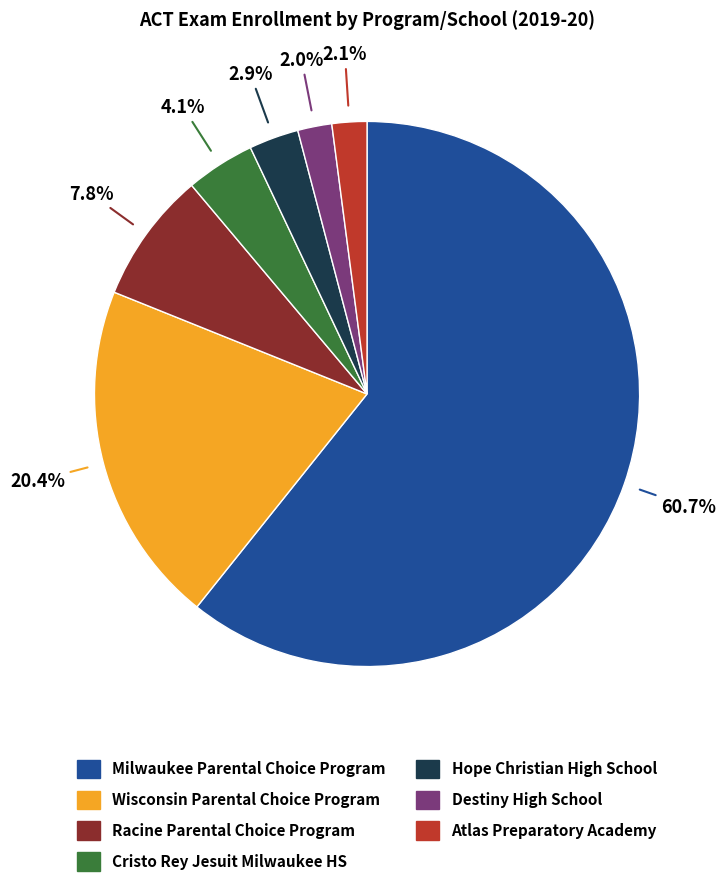

What is the majority slice?

Milwaukee Parental Choice Program